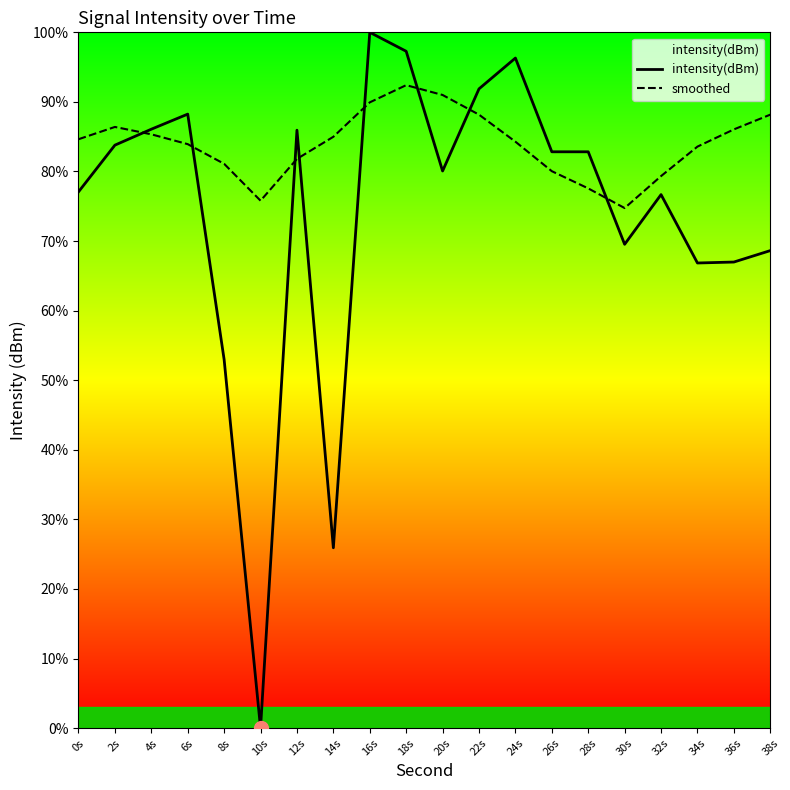

List the series in order of their overall mean, lowest first.

intensity(dBm), smoothed